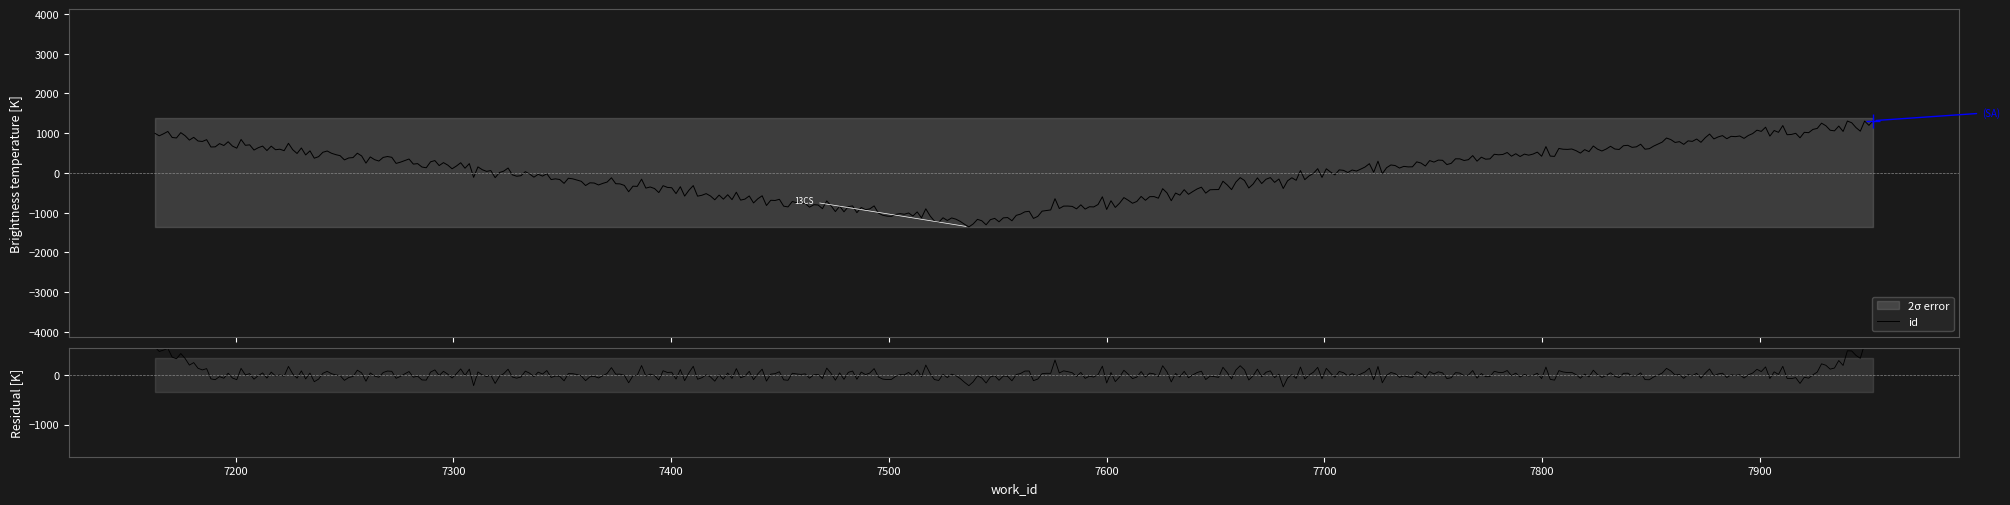

List the labels in order of value, largest first.

7952, 7163, 7697, 7539